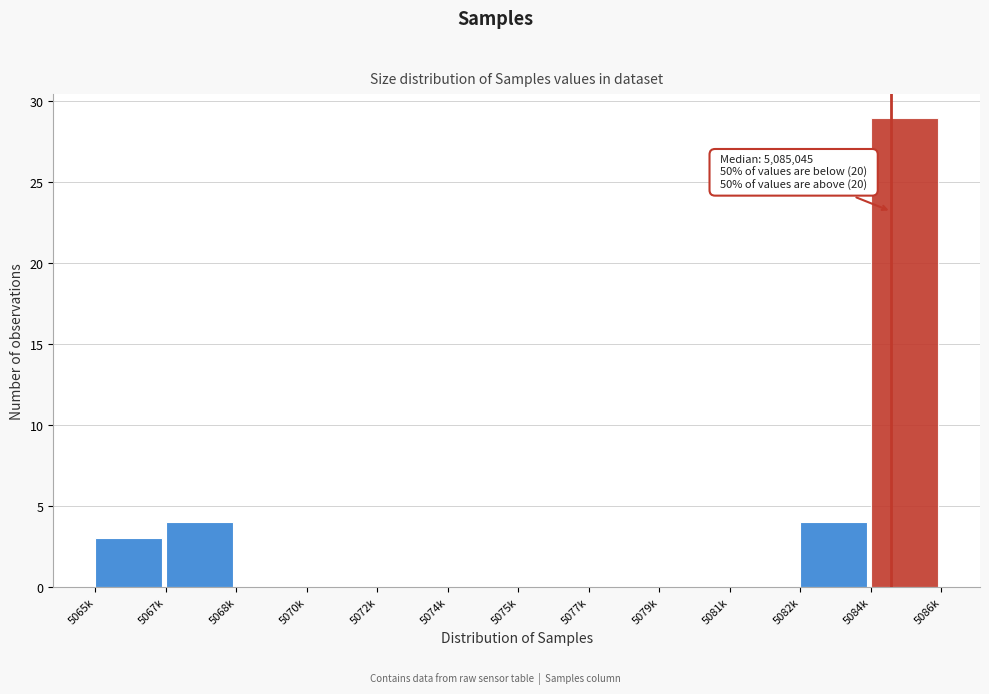

Reading right to left, what are all the values shown in this chart?

5084k=29	5082k=4	5081k=0	5079k=0	5077k=0	5075k=0	5074k=0	5072k=0	5070k=0	5068k=0	5067k=4	5065k=3